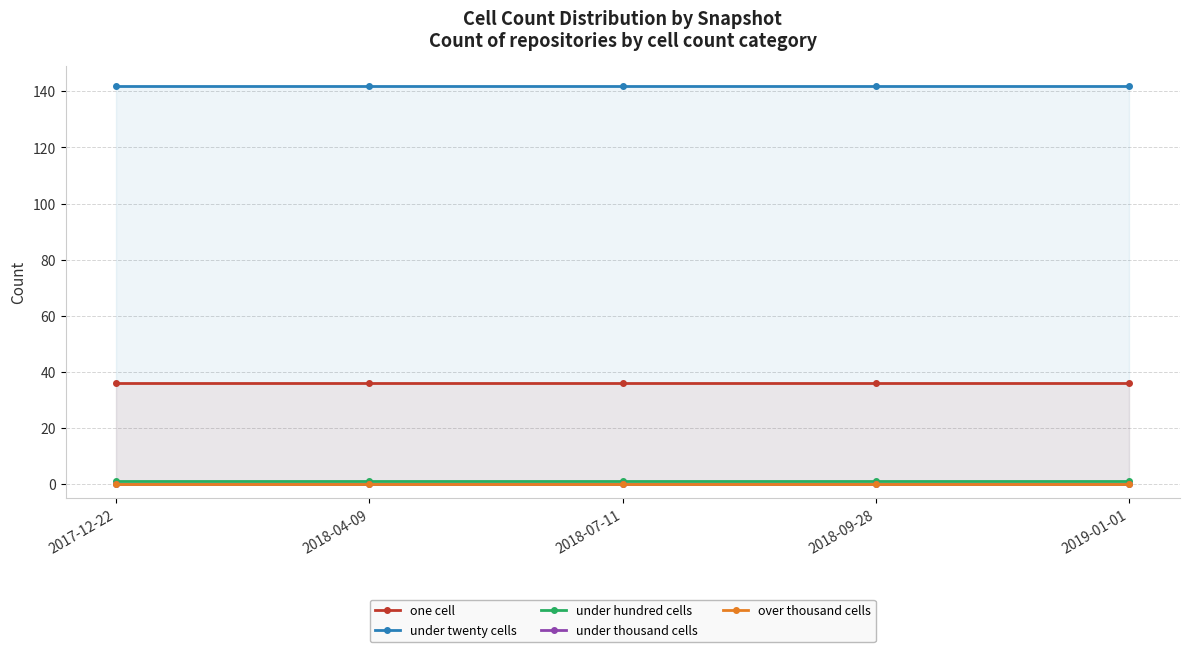

The one cell series shows 17 at 2018-07-11. True or false?

False